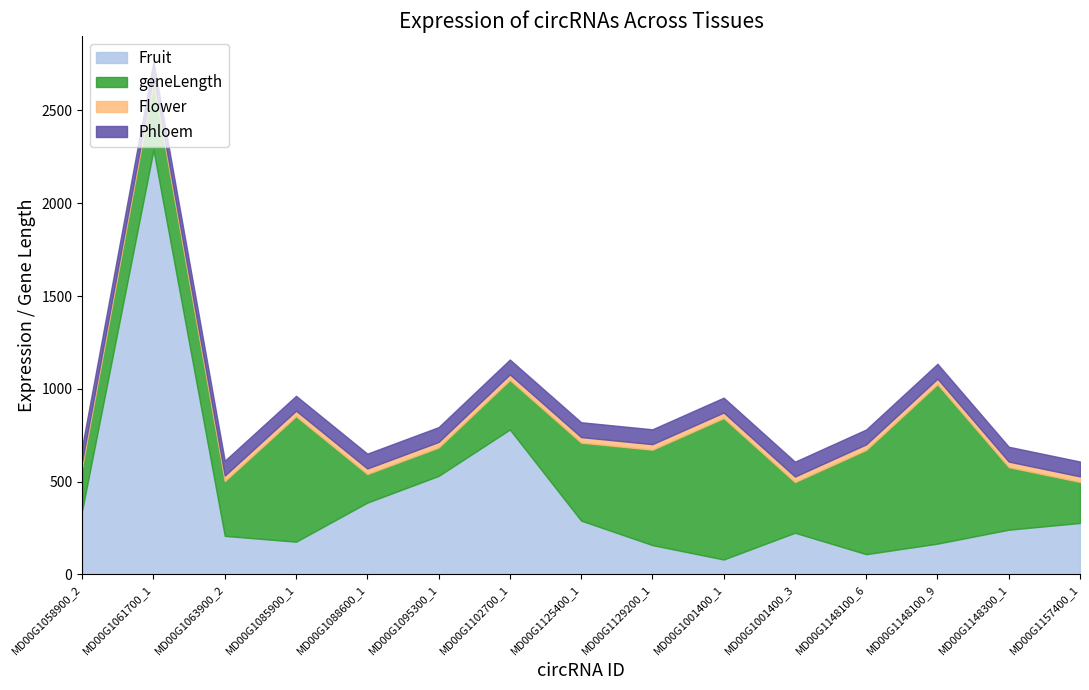

Between MD00G1148100_6 and MD00G1088600_1, which is larger?

MD00G1088600_1